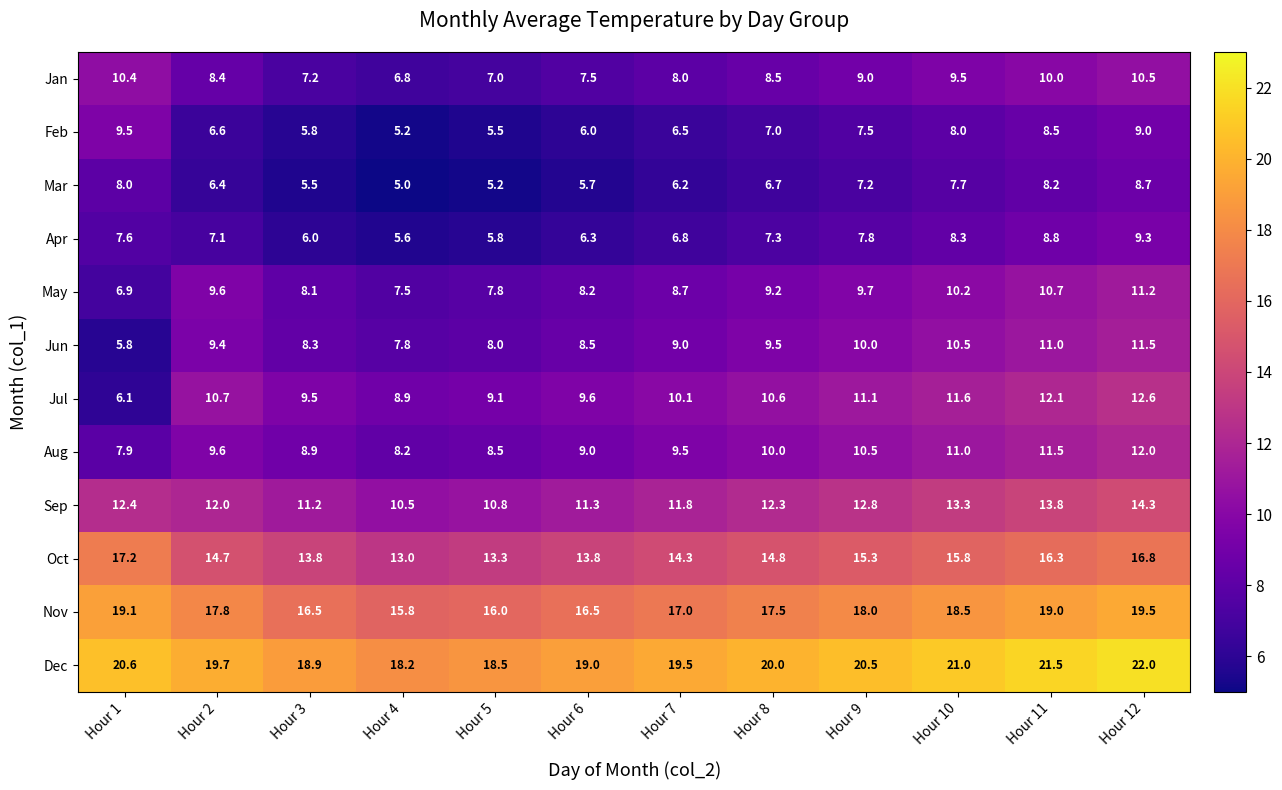

The Jun series shows 10.0 at Hour 9. True or false?

True